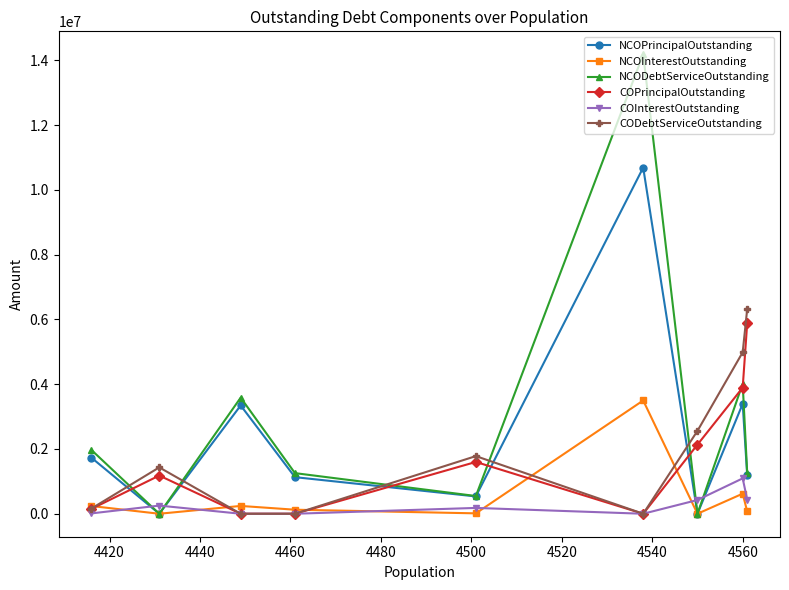

In NCOPrincipalOutstanding, how many points are lower than both neighbors (excluding endpoints)?

3